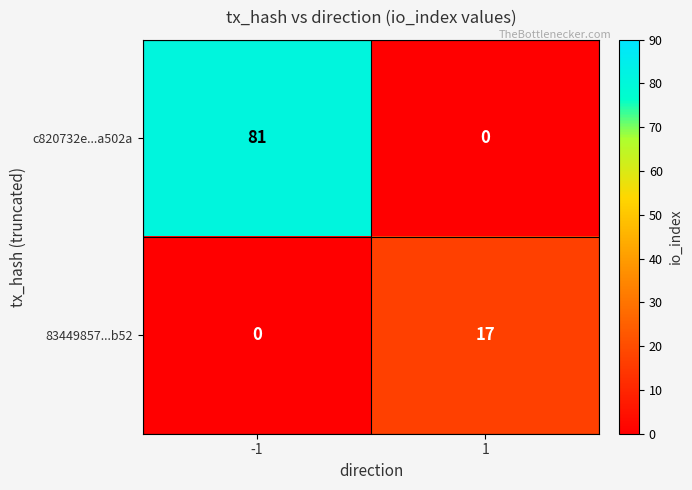

What is the sum of the 83449857...b52 values at -1 and 1?

17